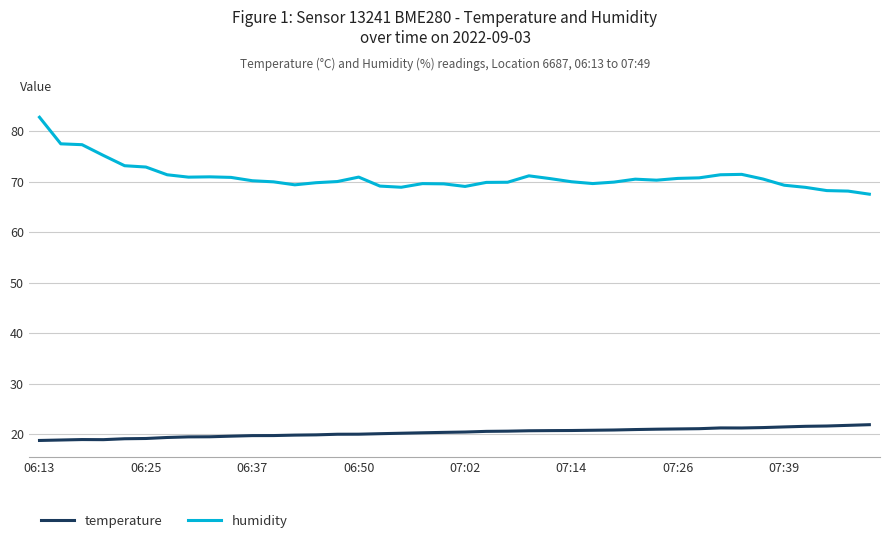

Which series has the largest total across all categories?

humidity